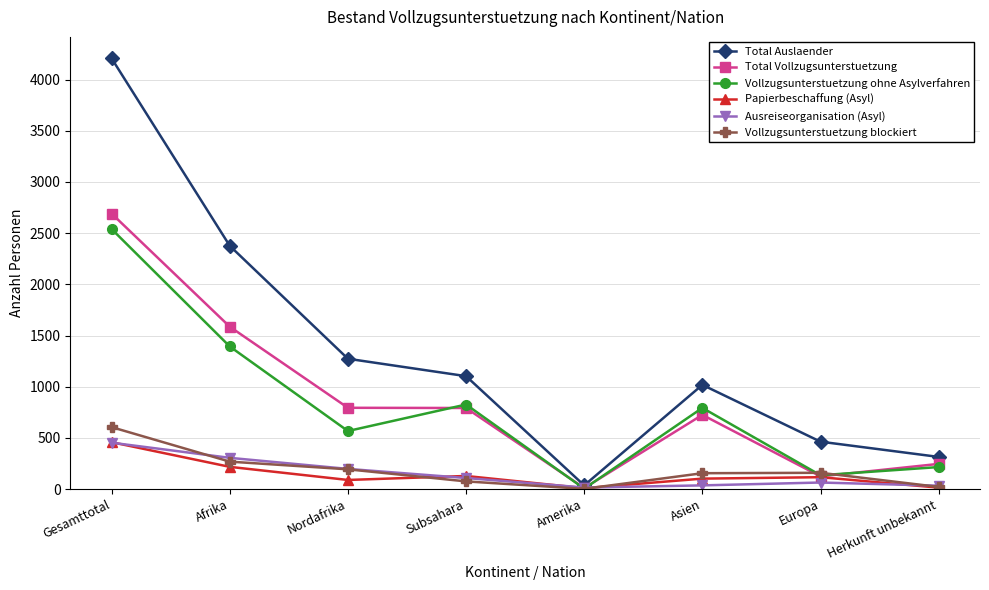

Between which two adjacent categories do Ausreiseorganisation (Asyl) and Vollzugsunterstuetzung ohne Asylverfahren first intersect?

Subsahara and Amerika